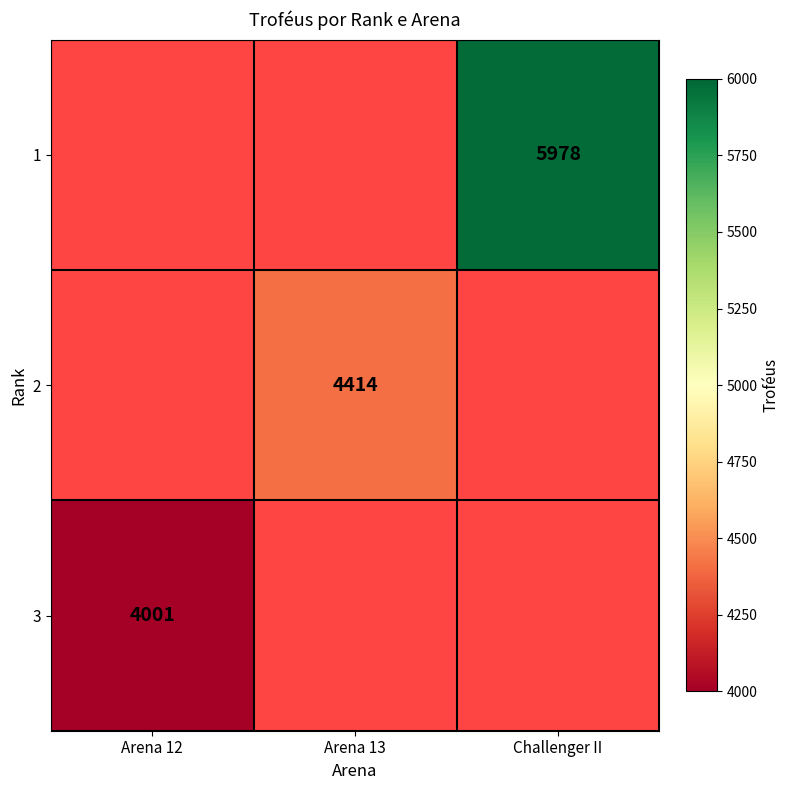

True or false: 1 has a value of 2597 at Challenger II.

False